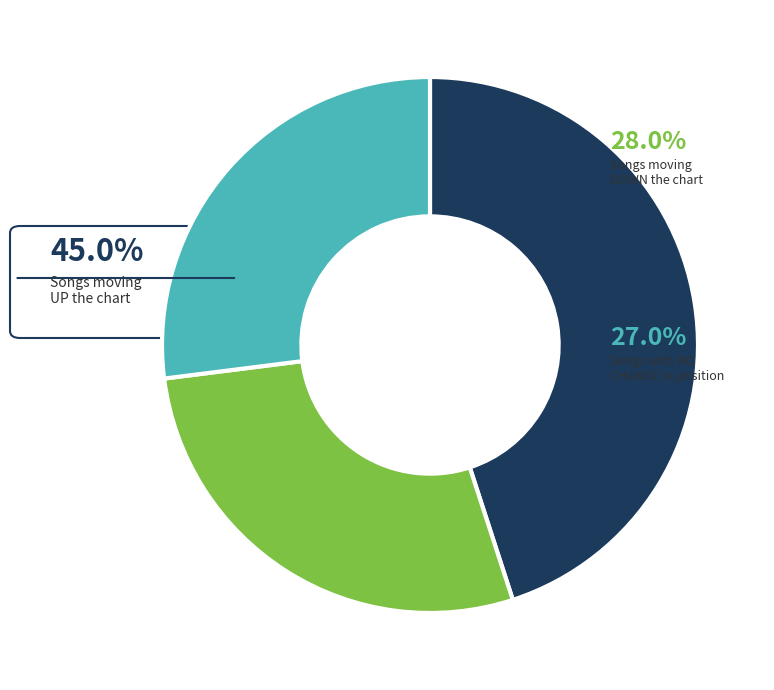

Does any single category account for the majority?

No